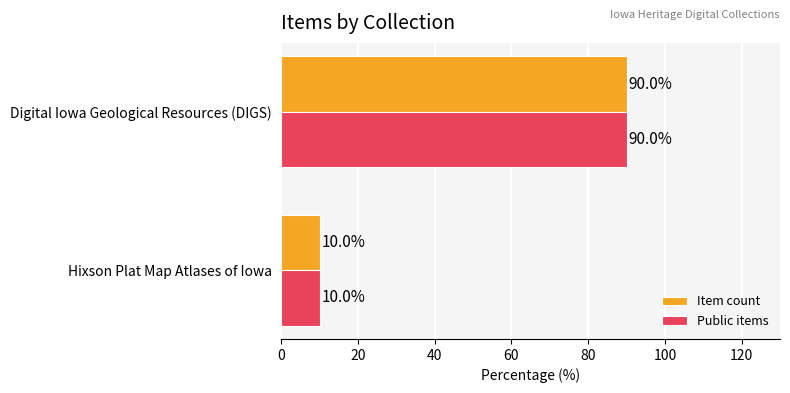

The value of Item count at Digital Iowa Geological Resources (DIGS) is 46. True or false?

False